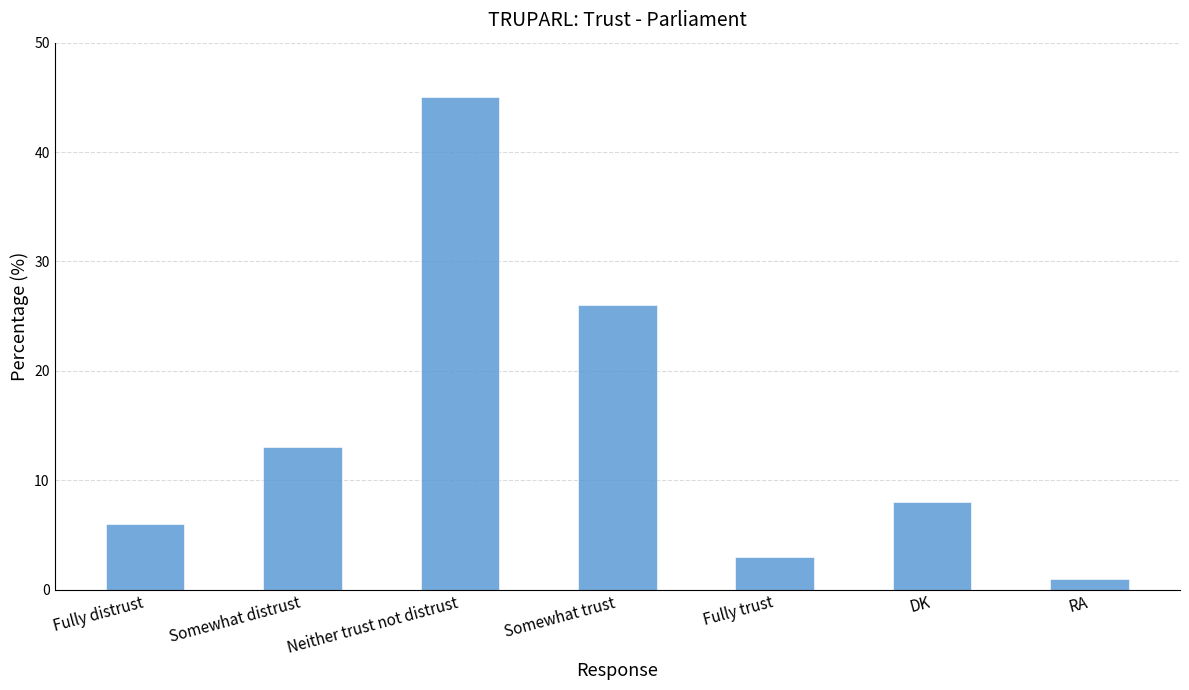

Where does the data first go above 8?

Somewhat distrust